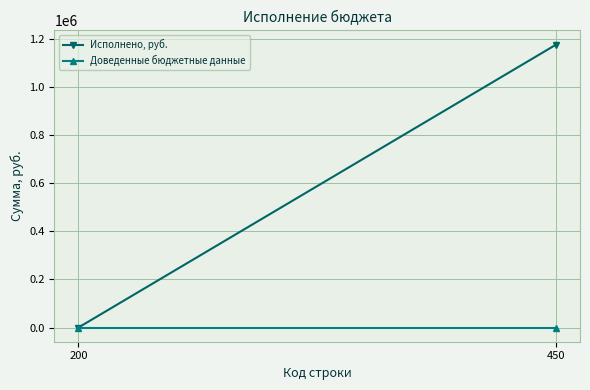

What is the spread (max minus min) of values at 450?

1176064.1